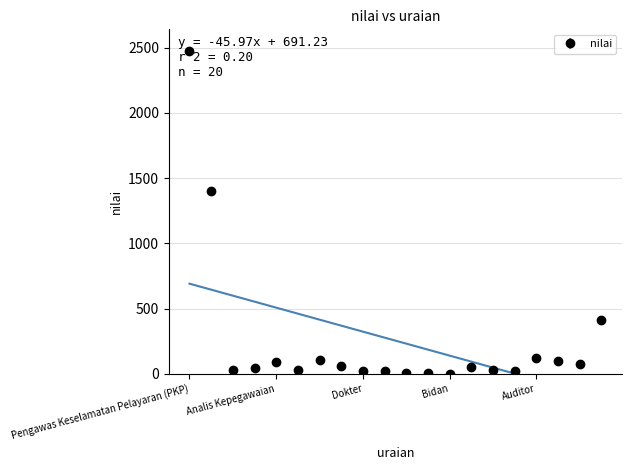

Rank the categories by value from lowest to highest.

Bidan, Perawat Gigi, Perawat, Pedal, Dokter Gigi, Dokter, Penguji Kendaraan Bermotor (PKB), Perancang Perundang-undangan, Statistisi, Perencana, Pranata Komputer, Pranata Humas, Litkayasa, Analis Kepegawaian, Peneliti, Arsiparis, Auditor, Dosen, Teknisi Penerbangan, Pengawas Keselamatan Pelayaran (PKP)